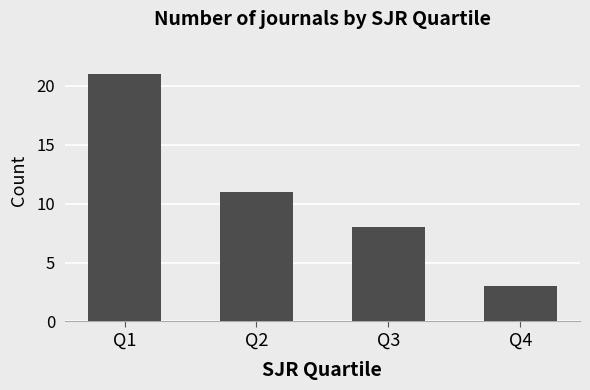

At which label is the value closest to 12?

Q2